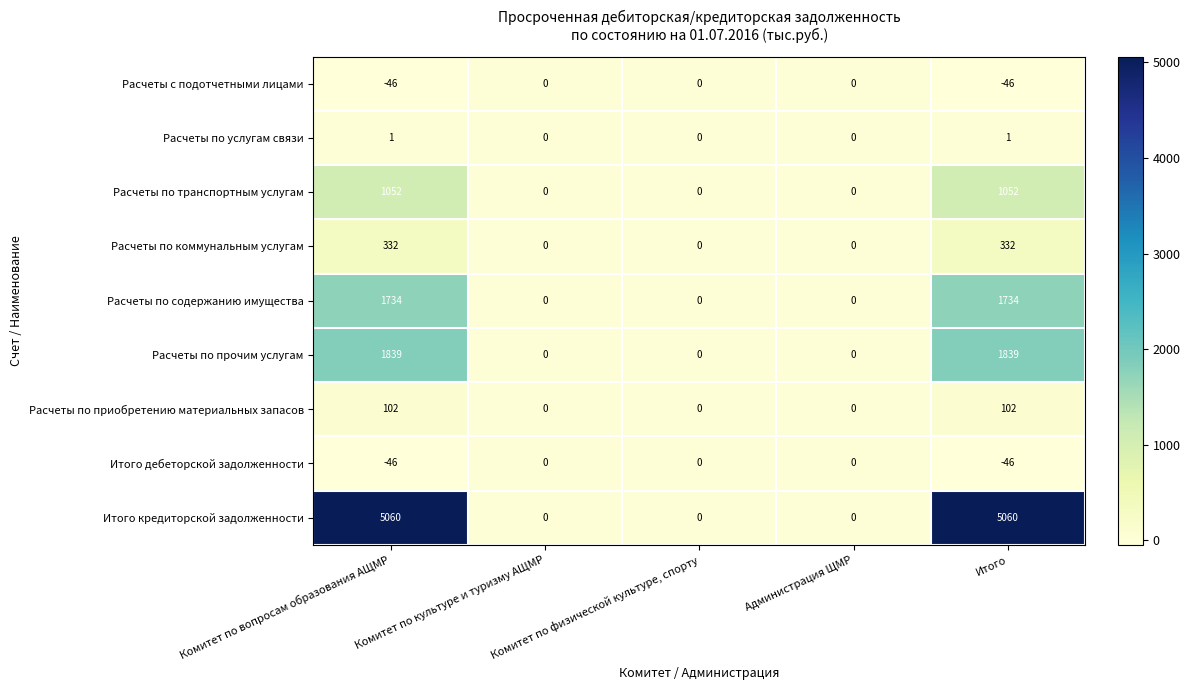

What is the average value of the Итого кредиторской задолженности series?

2024